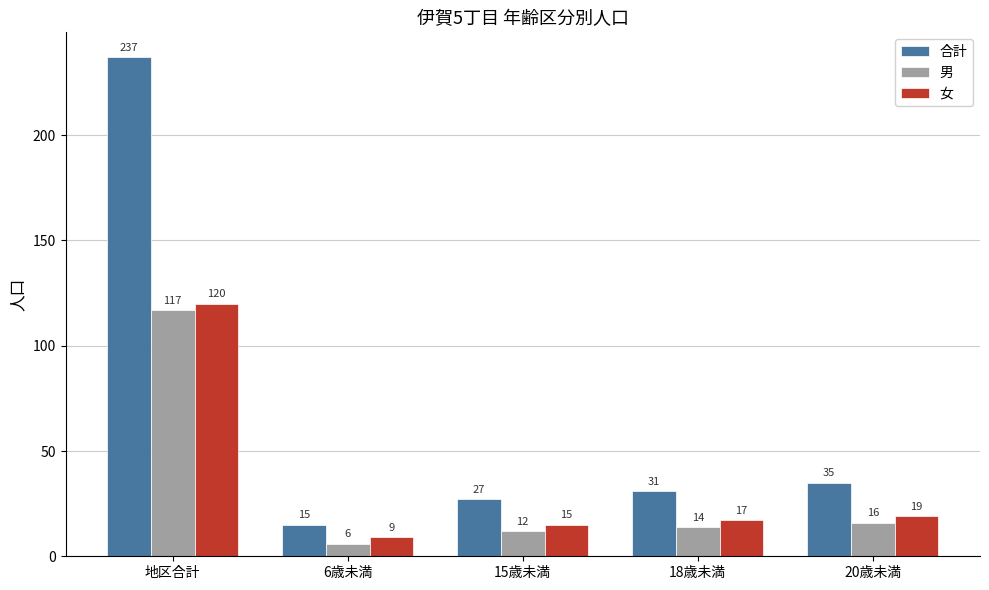

Reading right to left, list all the values displayed in this chart.

合計: 20歳未満=35	18歳未満=31	15歳未満=27	6歳未満=15	地区合計=237
男: 20歳未満=16	18歳未満=14	15歳未満=12	6歳未満=6	地区合計=117
女: 20歳未満=19	18歳未満=17	15歳未満=15	6歳未満=9	地区合計=120